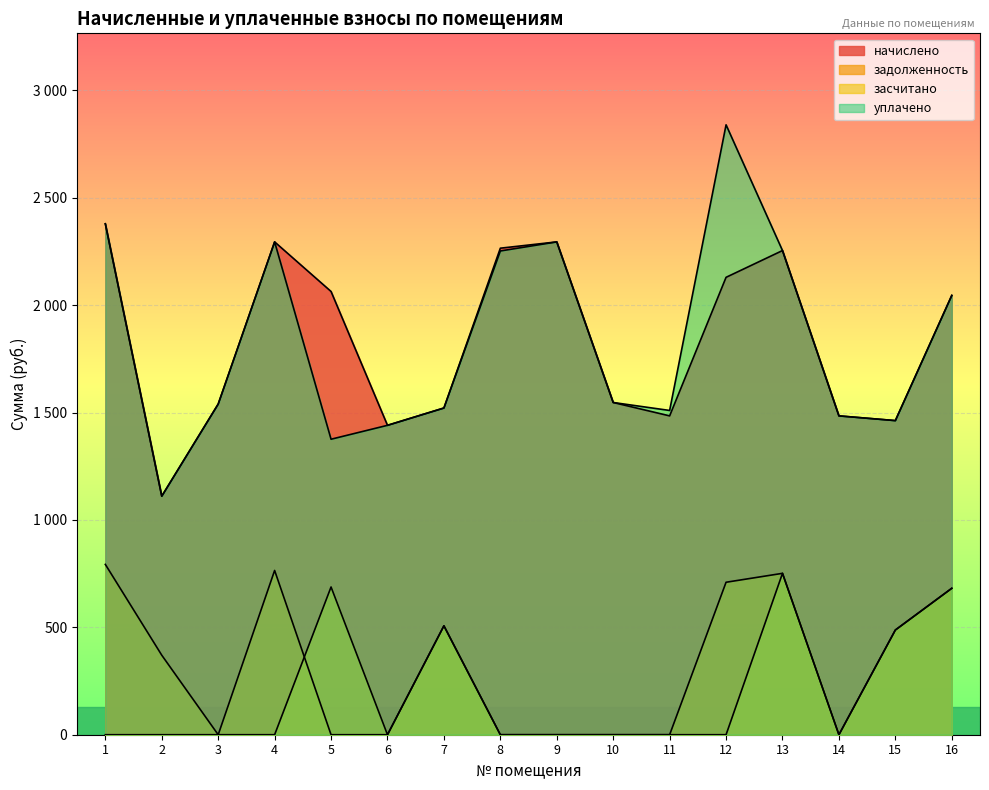

Reading right to left, list all the values displayed in this chart.

начислено: 16=2045.6	15=1462.7	14=1484.7	13=2254.6	12=2129.9	11=1484.7	10=1547.0	9=2294.9	8=2265.6	7=1521.4	6=1440.8	5=2064.0	4=2294.9	3=1539.7	2=1110.8	1=2379.2
задолженность: 16=681.9	15=487.6	14=0.0	13=751.5	12=710.0	11=0.0	10=0.0	9=0.0	8=0.0	7=507.1	6=0.0	5=0.0	4=765.0	3=0.0	2=370.3	1=793.1
засчитано: 16=681.9	15=487.6	14=0.0	13=751.5	12=0.0	11=0.0	10=0.0	9=0.0	8=0.0	7=507.1	6=0.0	5=688.0	4=0.0	3=0.0	2=0.0	1=0.0
уплачено: 16=2045.6	15=1462.7	14=1484.7	13=2254.6	12=2840.1	11=1510.0	10=1547.0	9=2294.9	8=2252.6	7=1521.4	6=1440.8	5=1376.0	4=2294.9	3=1539.7	2=1110.8	1=2379.2